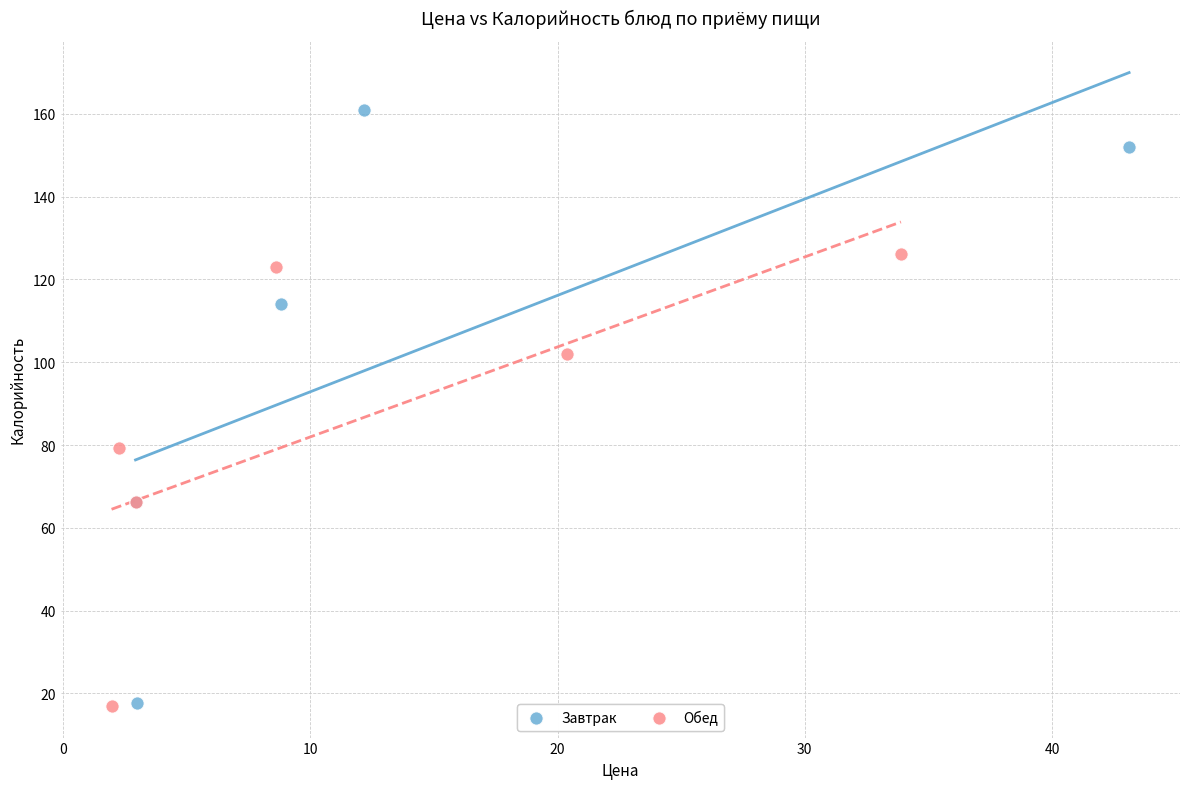

Which series contains the highest Y value?

Завтрак